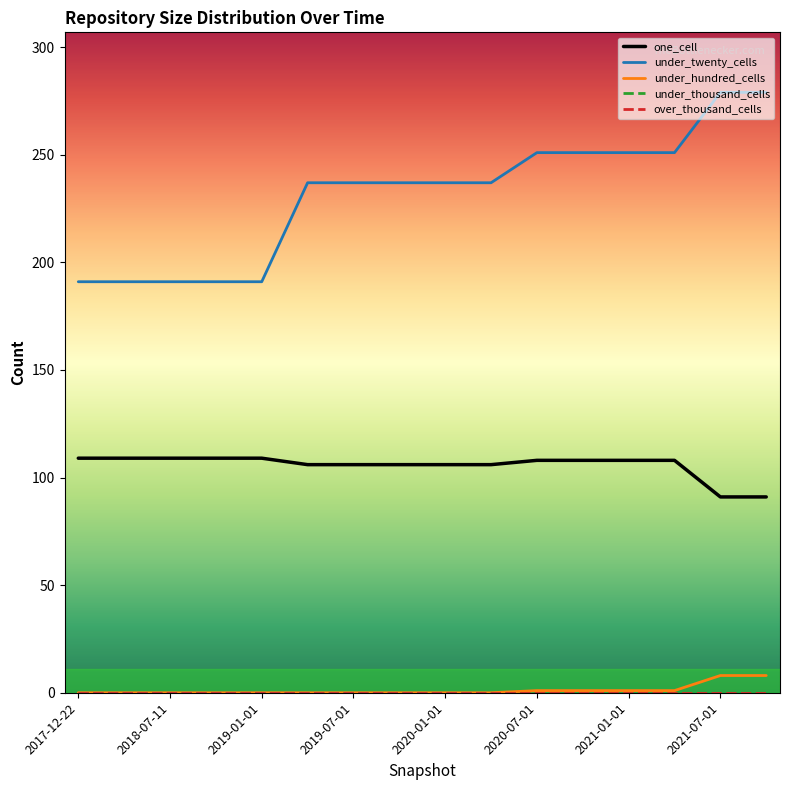

Does the chart display data point markers on the line(s)?

No